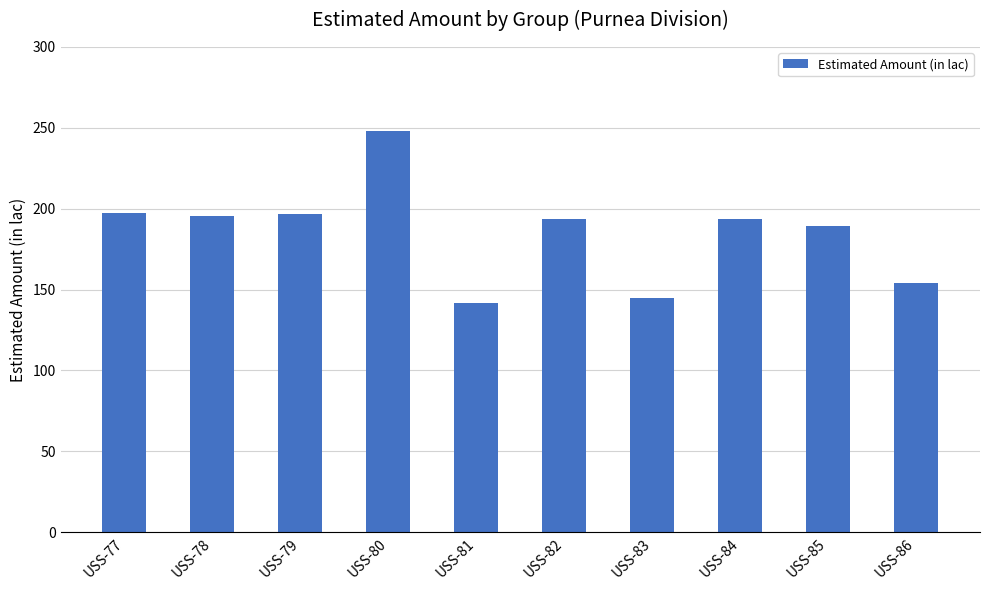

The value at USS-84 is 271.2. True or false?

False